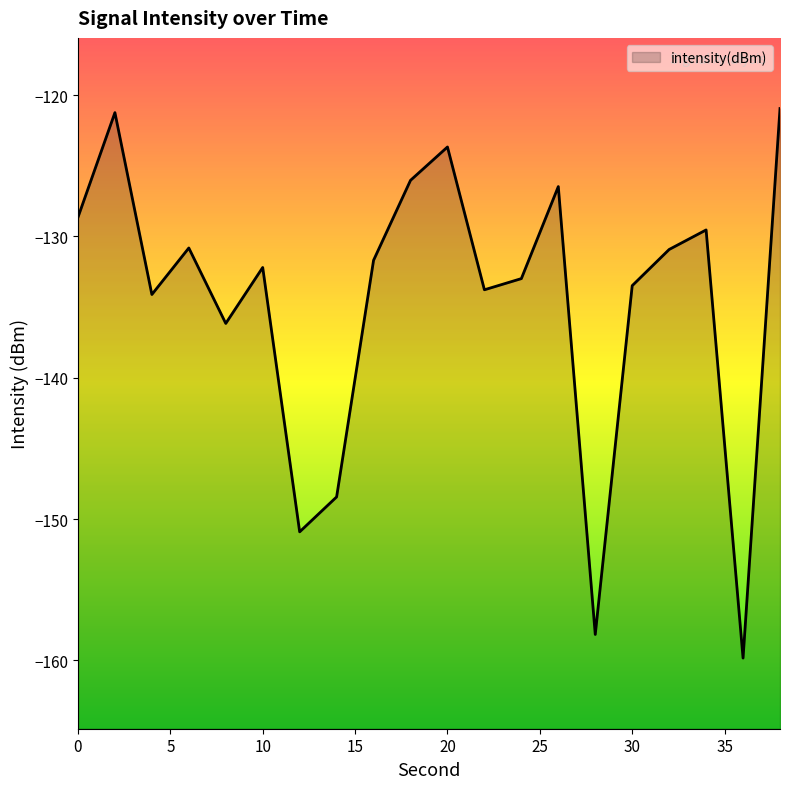

True or false: the data shows -37.6 at 12.

False